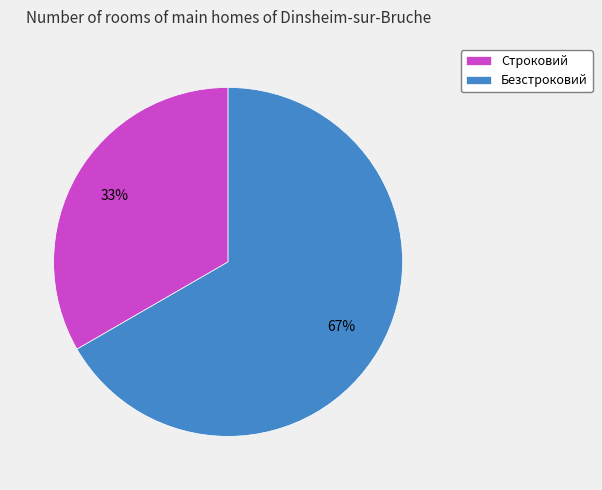

Approximately how many times larger is the value at Строковий compared to Безстроковий?

0.5